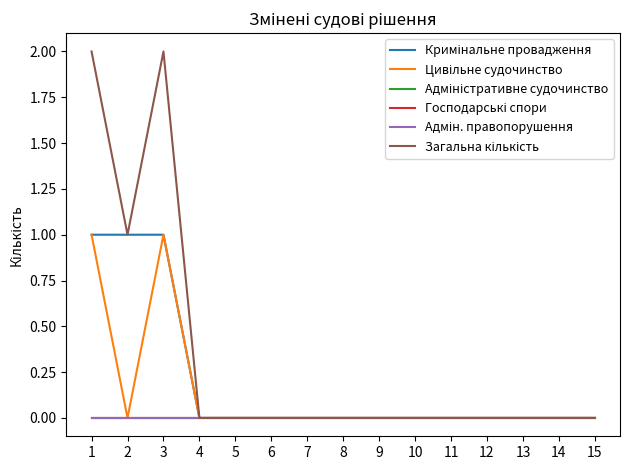

Does the chart display data point markers on the line(s)?

No